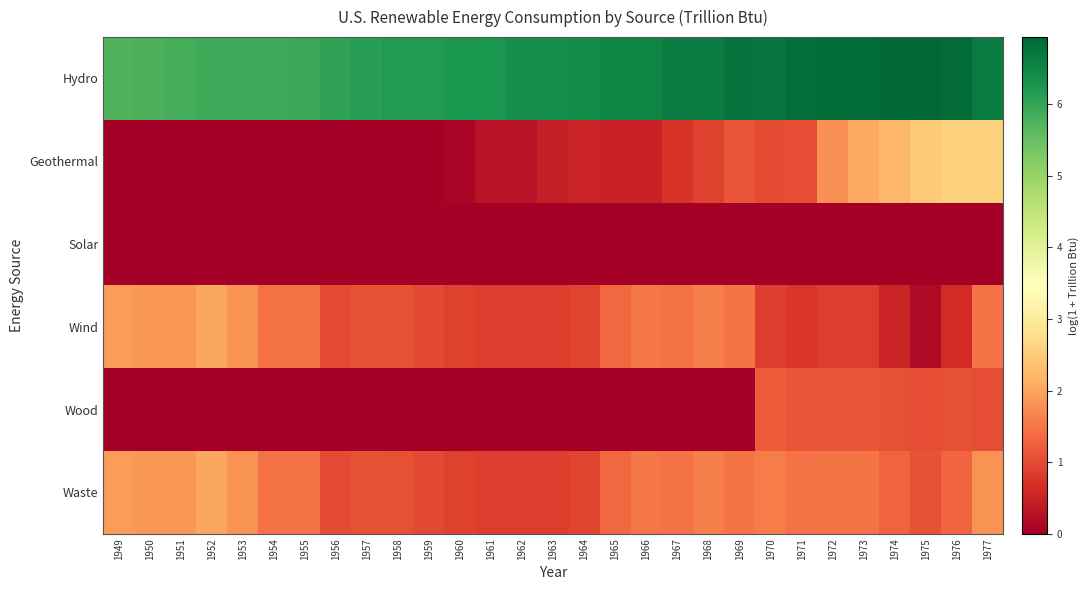

Rank the series by their maximum value, from highest to lowest.

Hydro, Geothermal, Wind, Waste, Wood, Solar